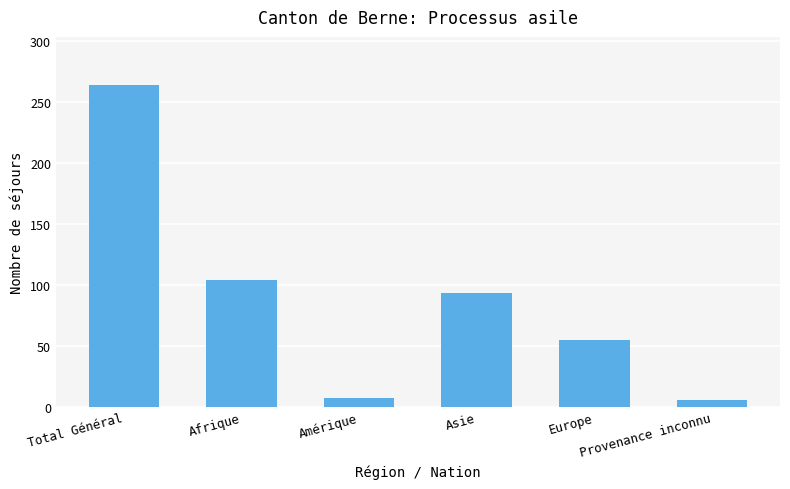

Which label corresponds to the largest value in the chart?

Total Général